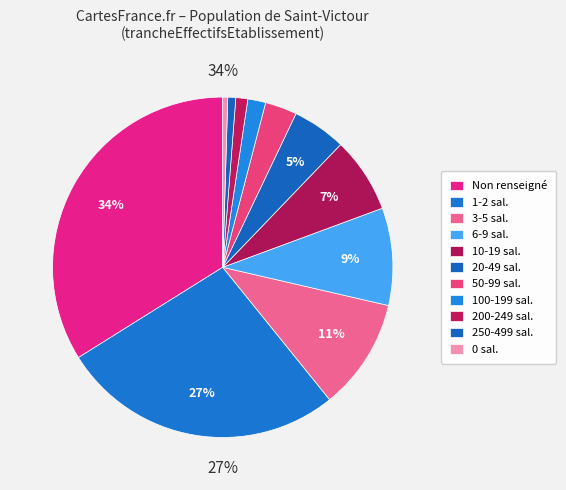

Rank the categories by value from highest to lowest.

NN, 01, 02, 03, 11, 12, 21, 22, 31, 41, 00